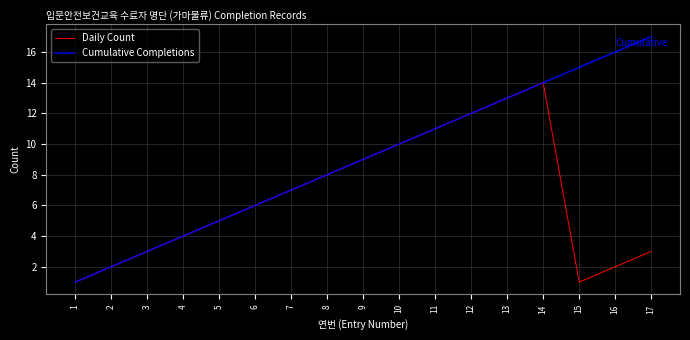

What is the minimum value for Daily Count?

1